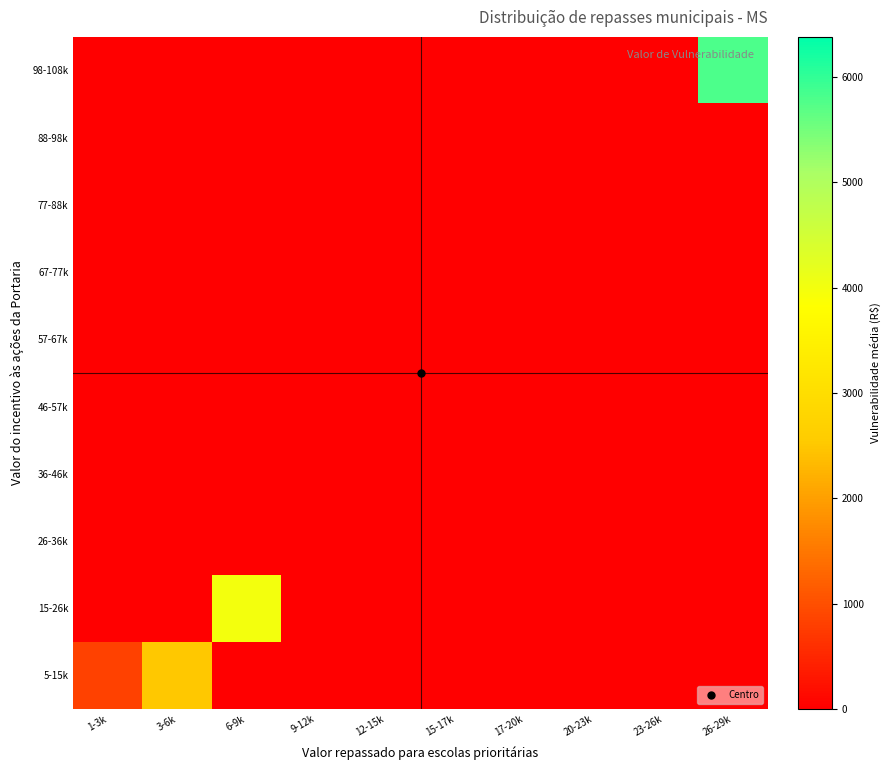

Which label corresponds to the largest value in the chart?

26-29k